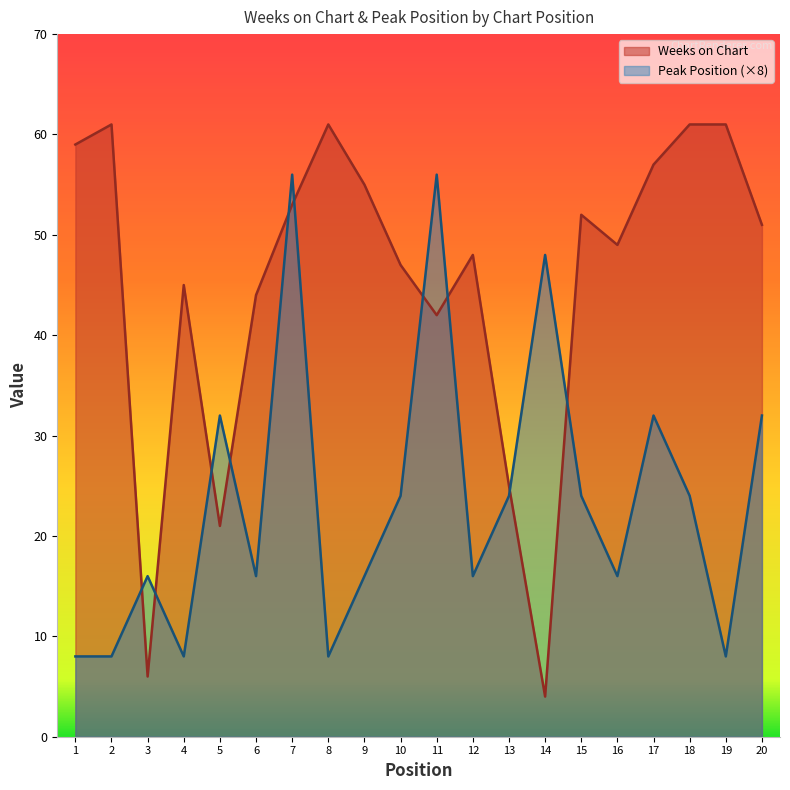

Reading left to right, list all the values displayed in this chart.

Weeks on Chart: 59	61	6	45	21	44	53	61	55	47	42	48	25	4	52	49	57	61	61	51
Peak Position: 8	8	16	8	32	16	56	8	16	24	56	16	24	48	24	16	32	24	8	32